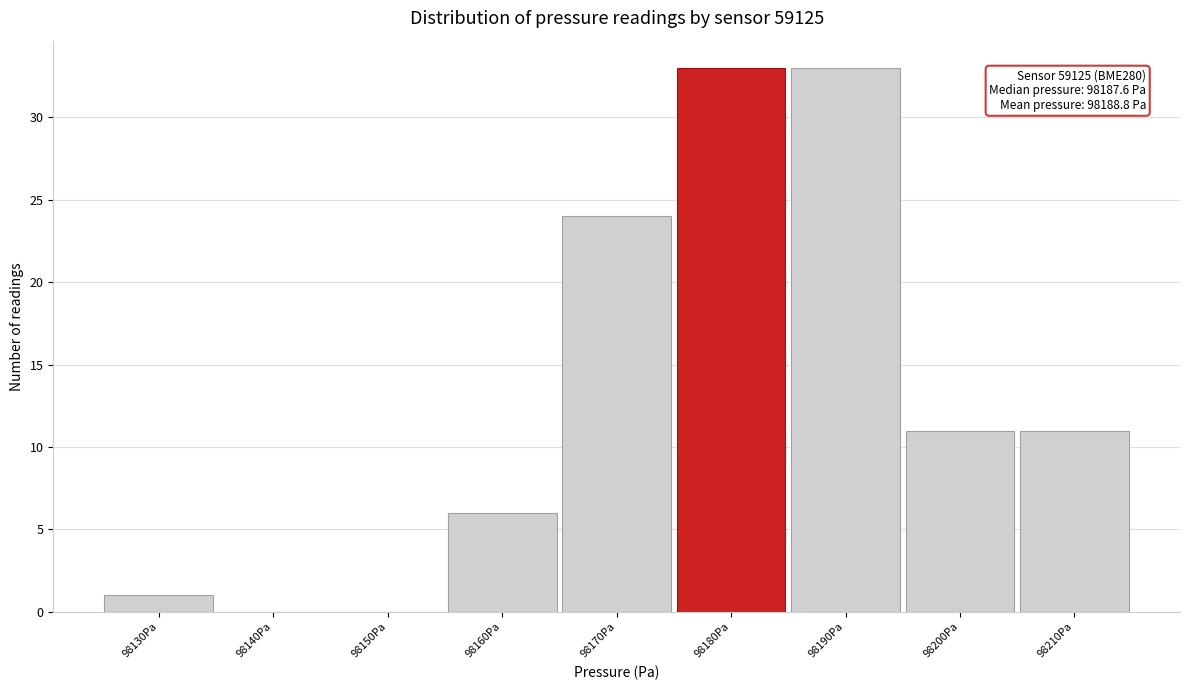

Reading left to right, what are all the values shown in this chart?

98130Pa=1	98140Pa=0	98150Pa=0	98160Pa=6	98170Pa=24	98180Pa=33	98190Pa=33	98200Pa=11	98210Pa=11